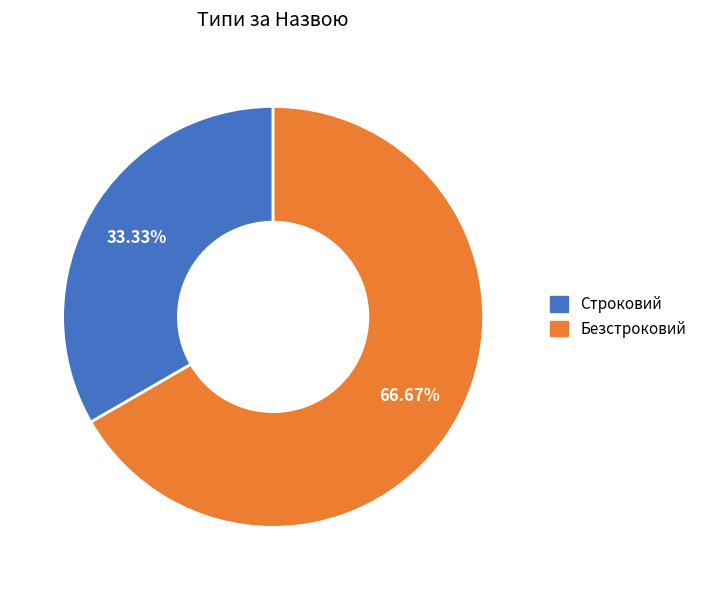

Which slice is the smallest?

Строковий